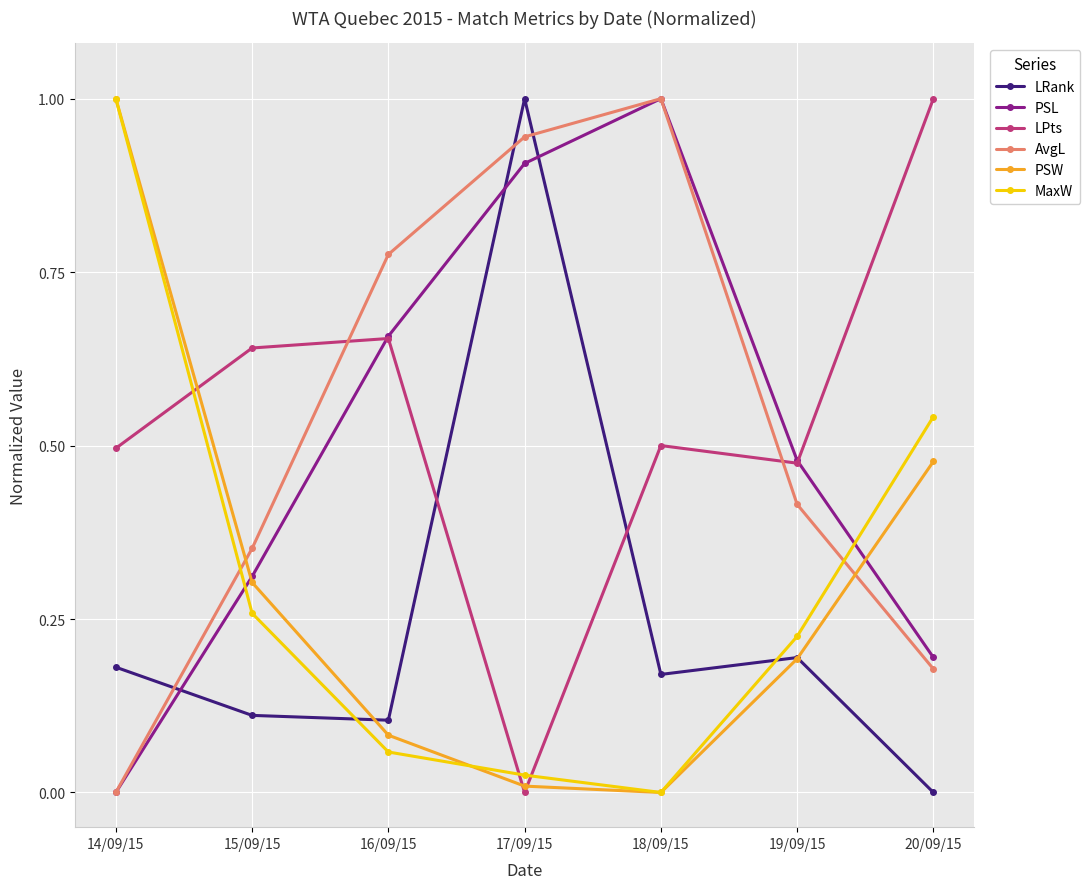

What is the label of the 2nd point from the right?

19/09/15